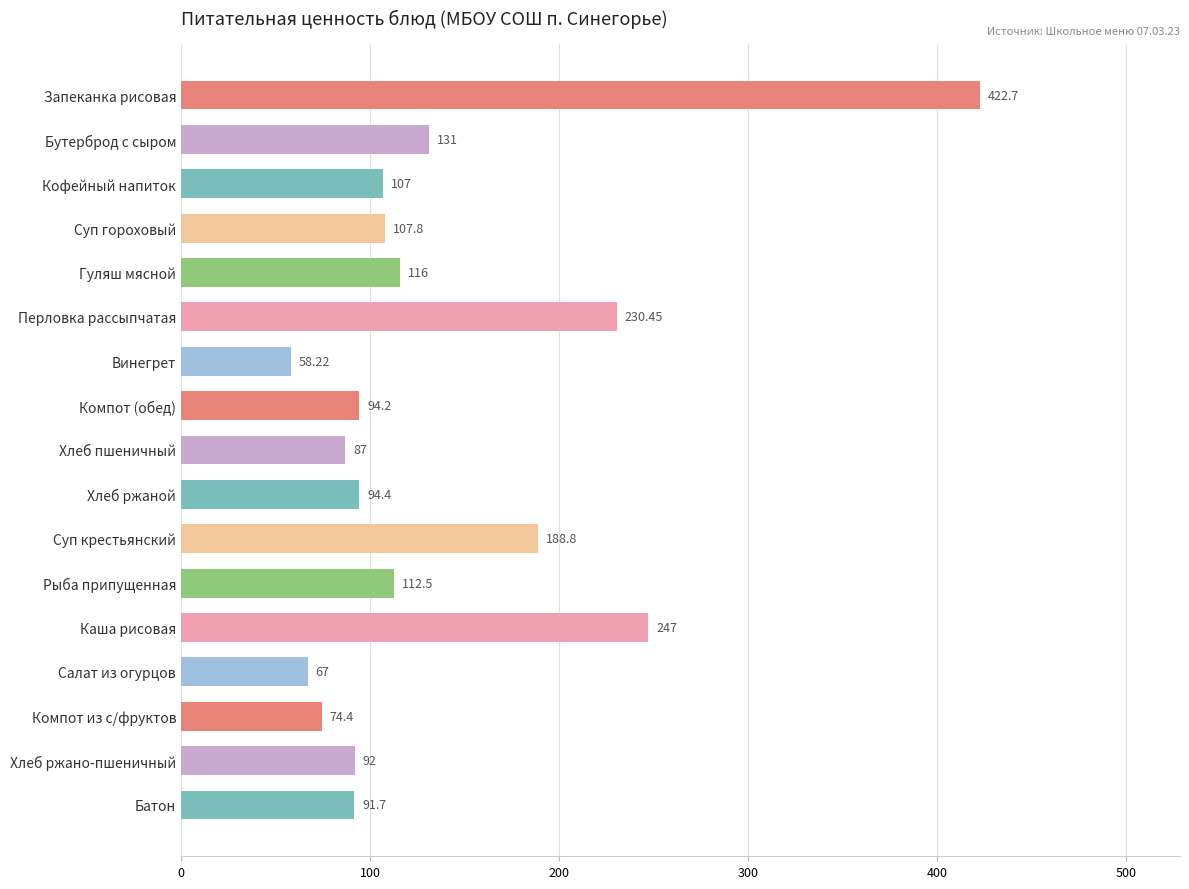

Rank the categories by value from lowest to highest.

Винегрет, Салат из огурцов, Компот из с/фруктов, Хлеб пшеничный, Батон, Хлеб ржано-пшеничный, Компот (обед), Хлеб ржаной, Кофейный напиток, Суп гороховый, Рыба припущенная, Гуляш мясной, Бутерброд с сыром, Суп крестьянский, Перловка рассыпчатая, Каша рисовая, Запеканка рисовая